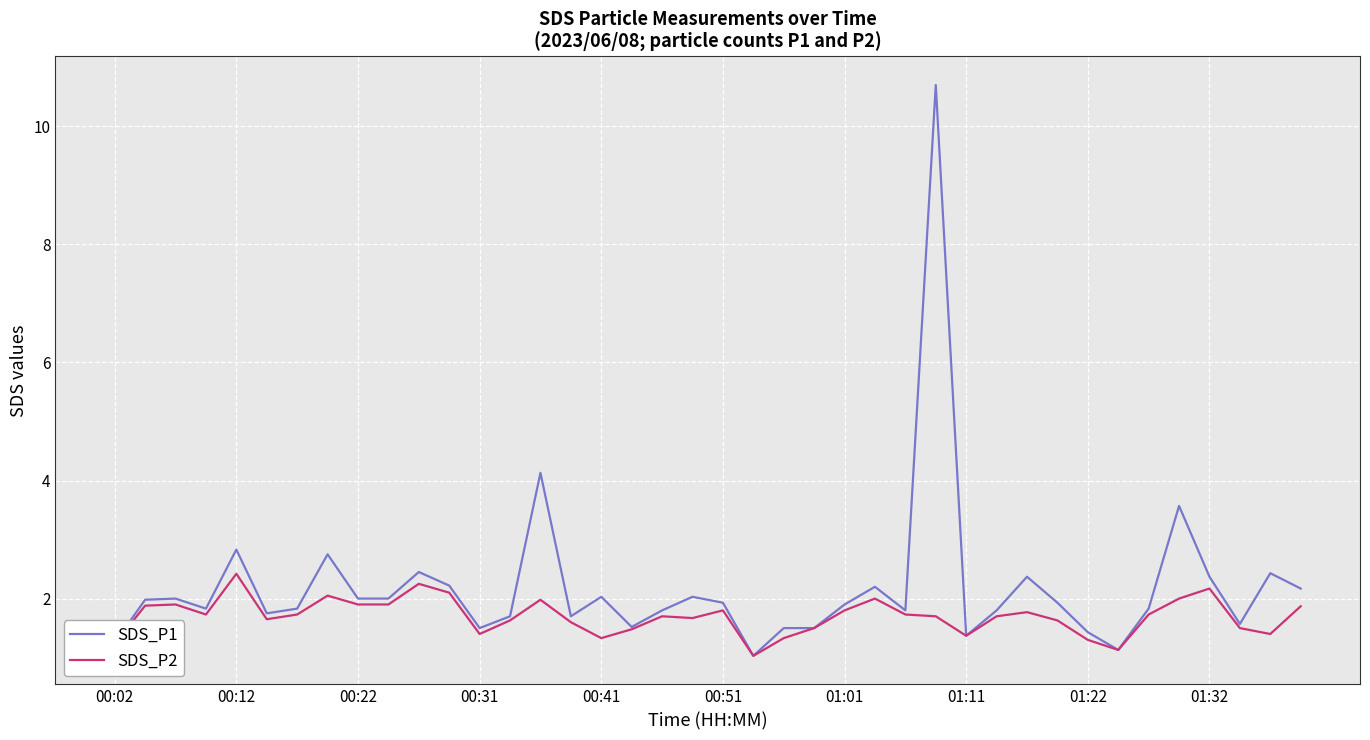

What is the greatest value displayed?

10.7